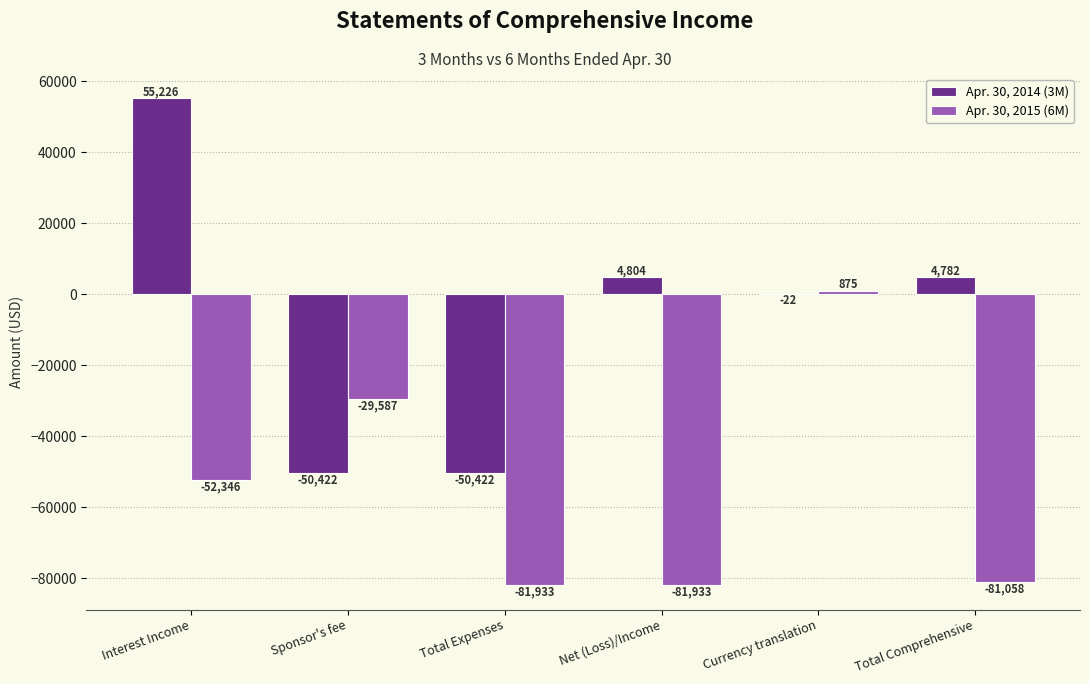

Which series changed the most between Interest Income and Net (Loss)/Income?

Apr. 30, 2014 (3M)